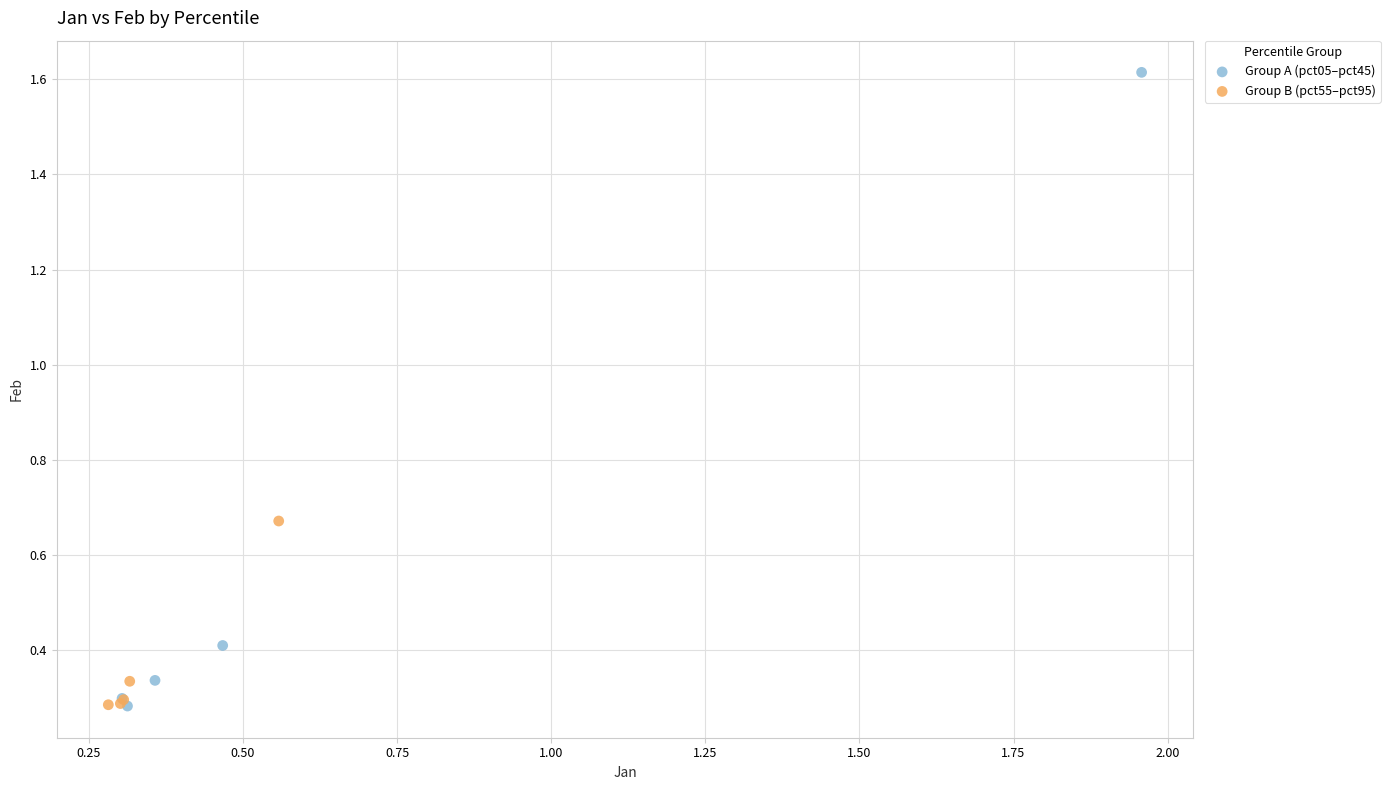

Which series contains the highest Y value?

Group A (pct05–pct45)